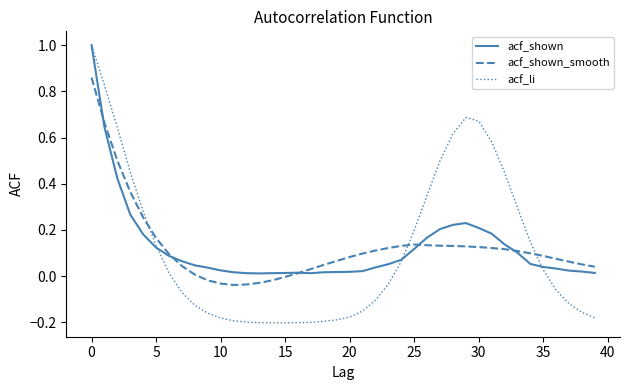

True or false: acf_shown_smooth has more than 0 interior local peaks.

True